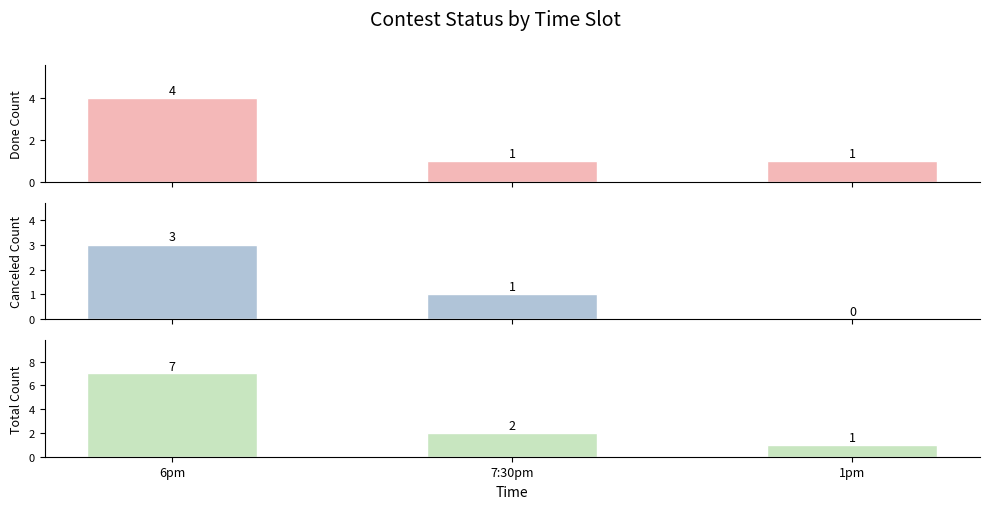

Rank the categories by Done value from highest to lowest.

6pm, 7:30pm, 1pm